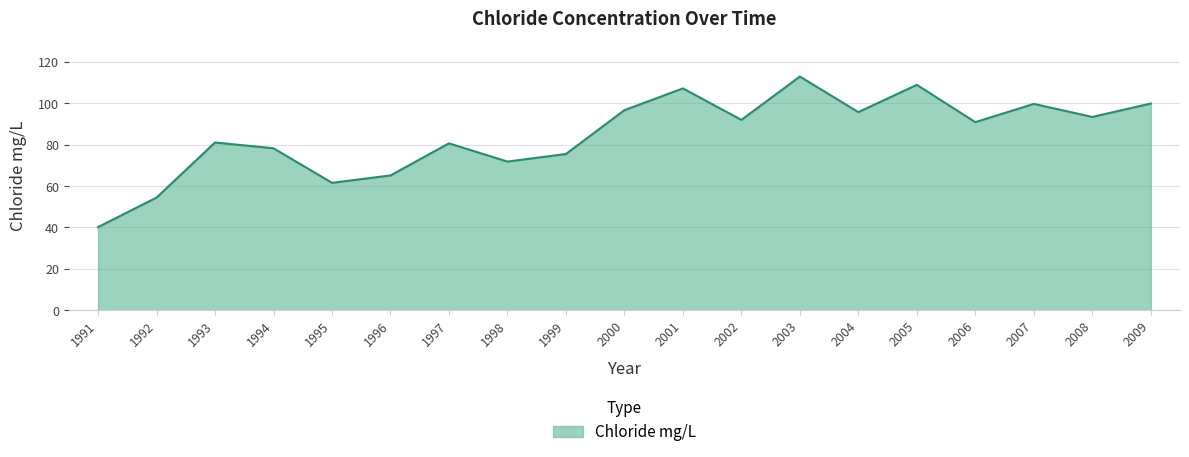

What is the greatest value displayed?

112.9